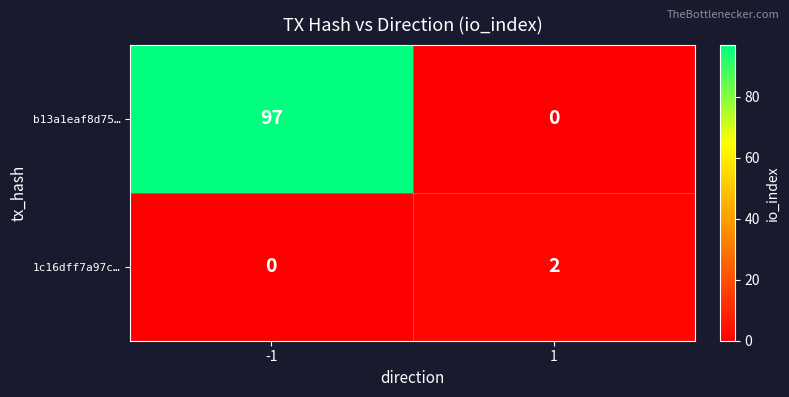

Reading left to right, what are all the values shown in this chart?

b13a1eaf8d75…: 97	0
1c16dff7a97c…: 0	2